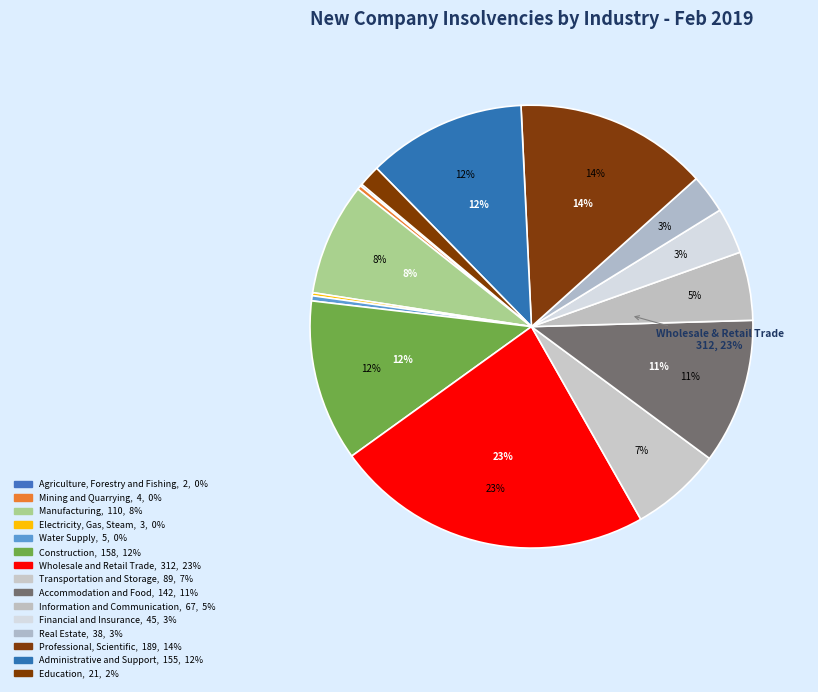

What percentage do Wholesale and Retail Trade and Administrative and Support together represent?

34.9%